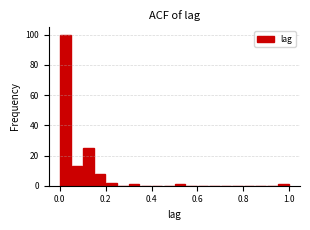

Read against the x-axis, roughly where is the centre of the tallest bar?

0.02